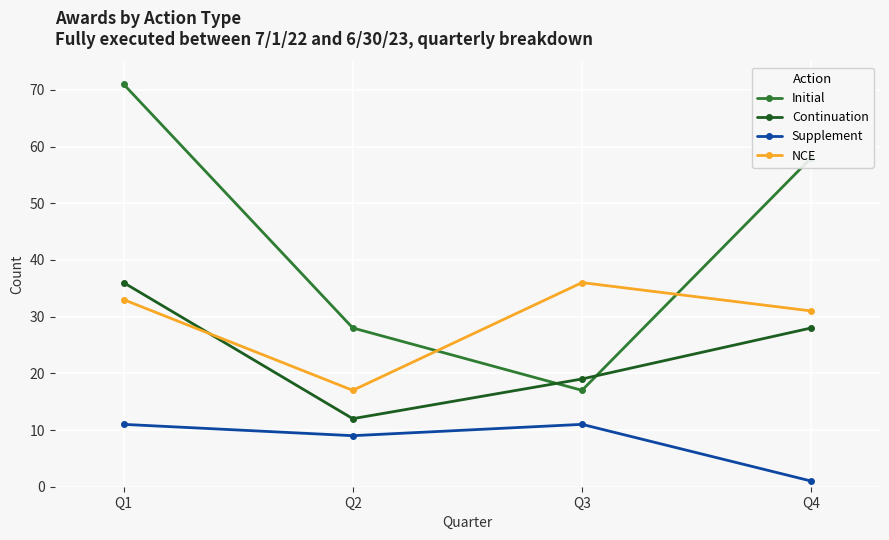

What are all the series names shown in the legend?

Initial, Continuation, Supplement, NCE